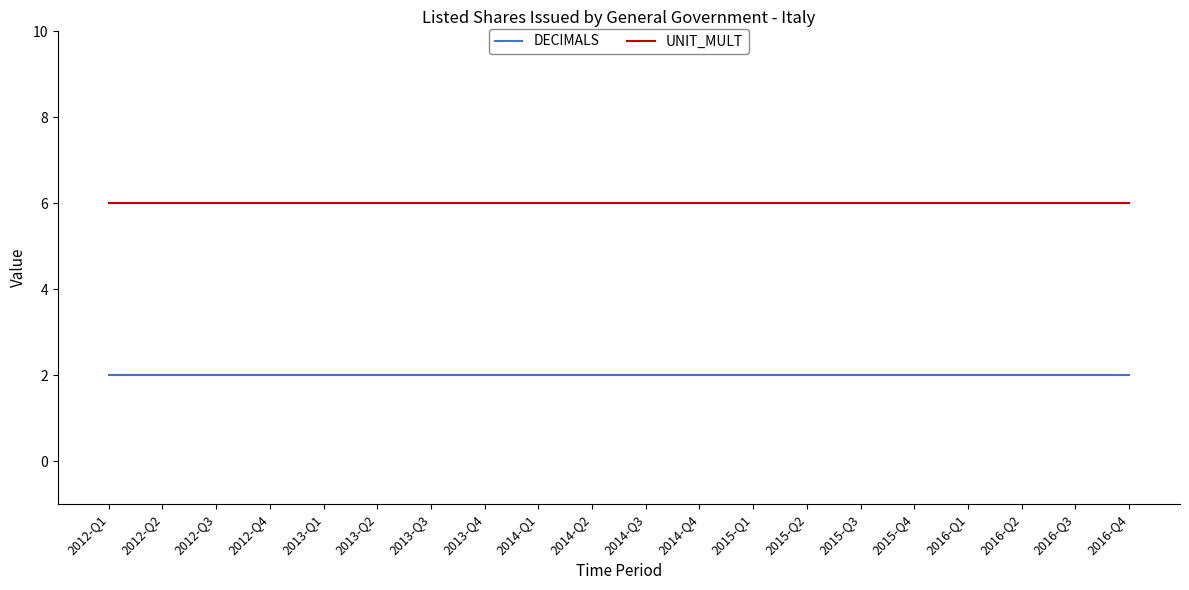

Reading right to left, what are all the values shown in this chart?

DECIMALS: 2	2	2	2	2	2	2	2	2	2	2	2	2	2	2	2	2	2	2	2
UNIT_MULT: 6	6	6	6	6	6	6	6	6	6	6	6	6	6	6	6	6	6	6	6